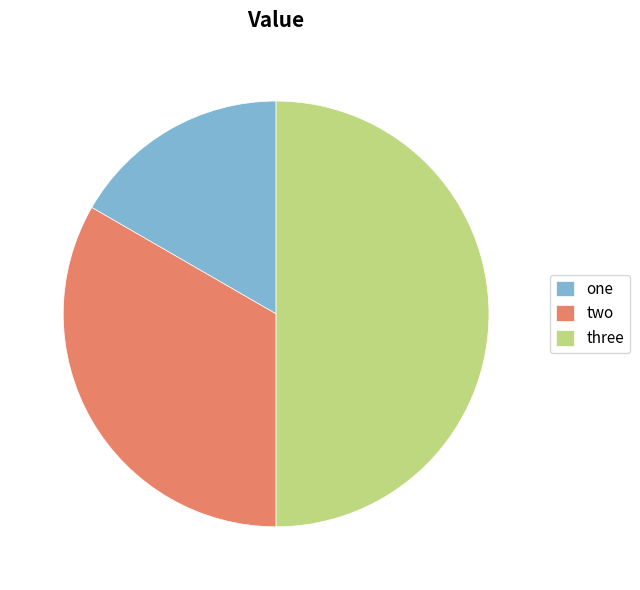

Rank the categories by value from lowest to highest.

one, two, three